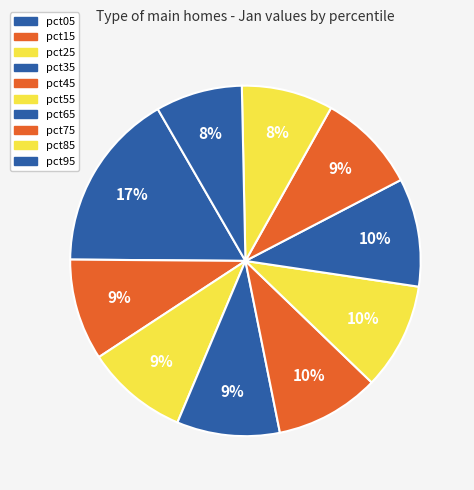

Is it true that pct55 is 16% of the pie?

False